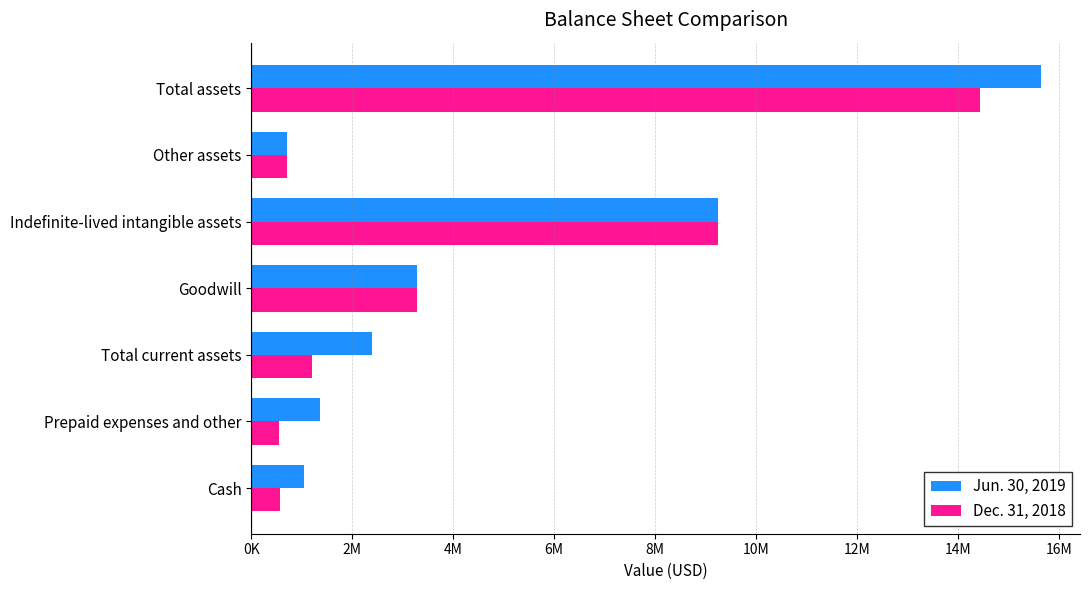

At which label is Dec. 31, 2018 closest to 7493475?

Indefinite-lived intangible assets